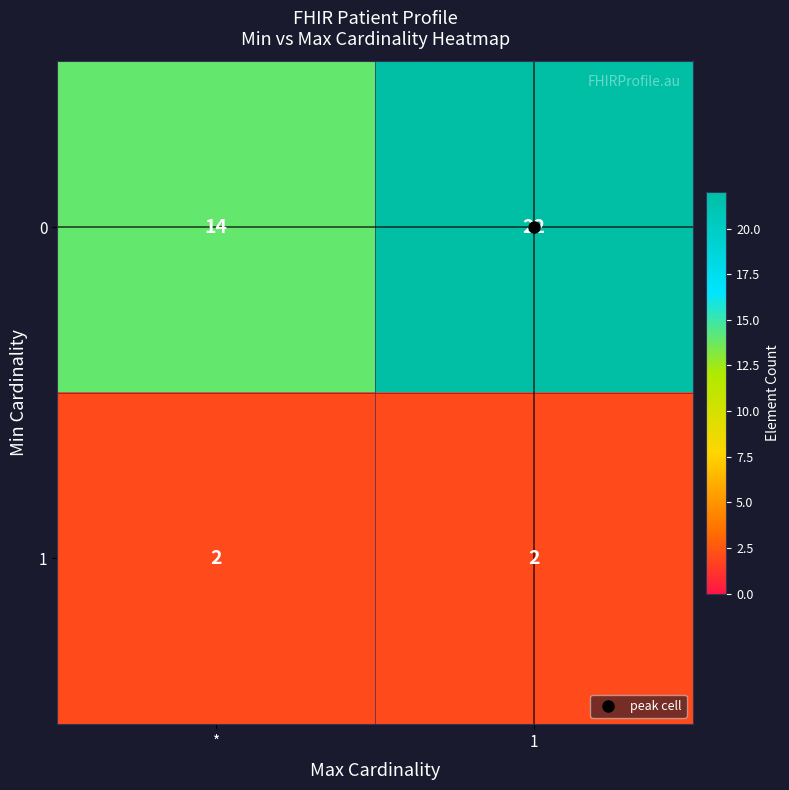

What is the highest value of the 0 series?

22